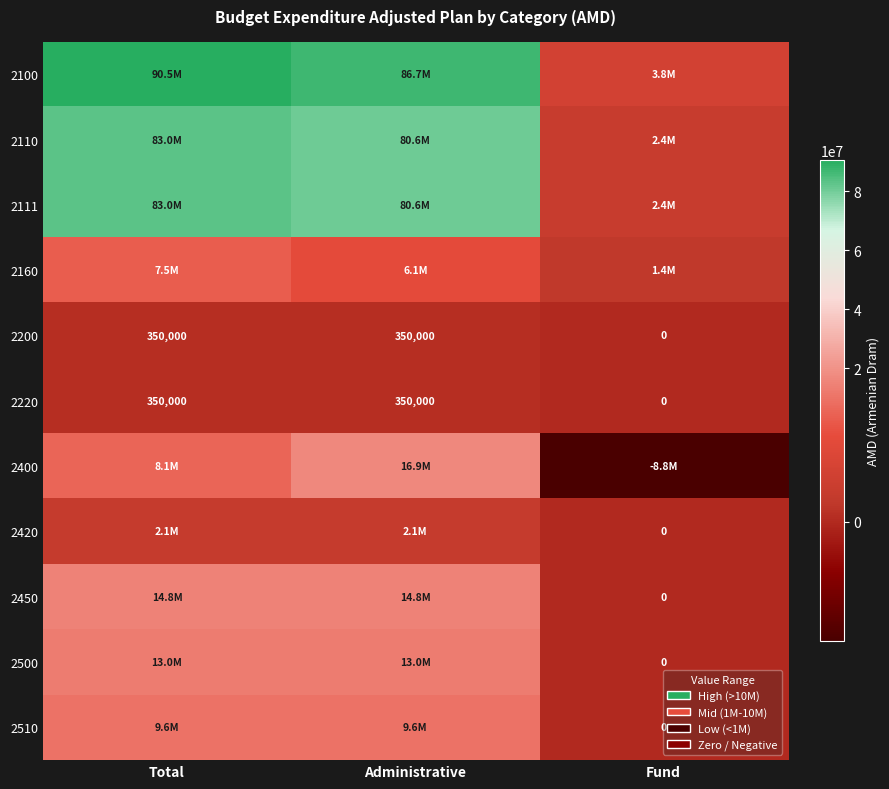

How many values in 2200 are above zero?

2